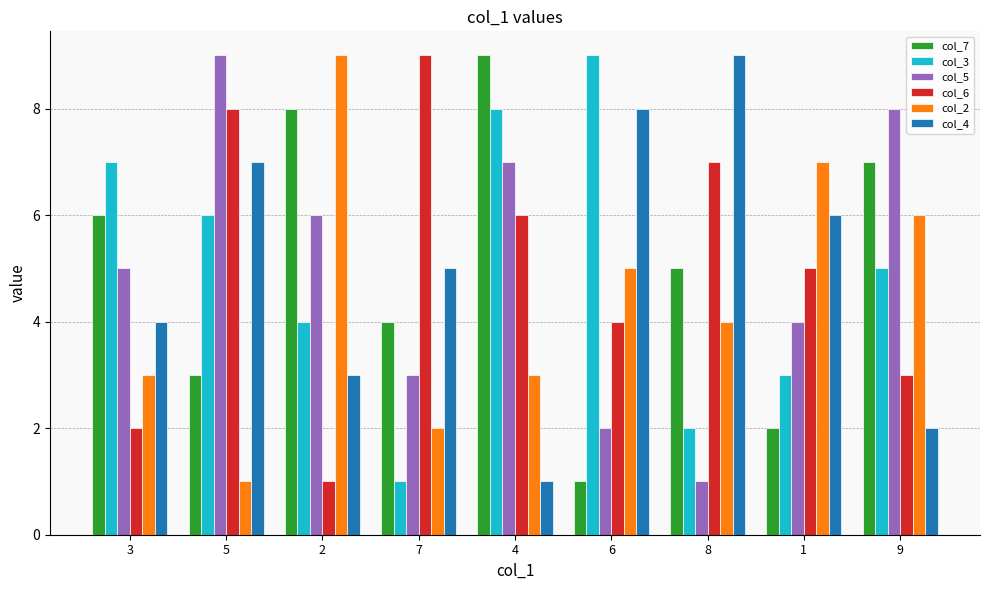

What is the lowest value of the col_7 series?

1